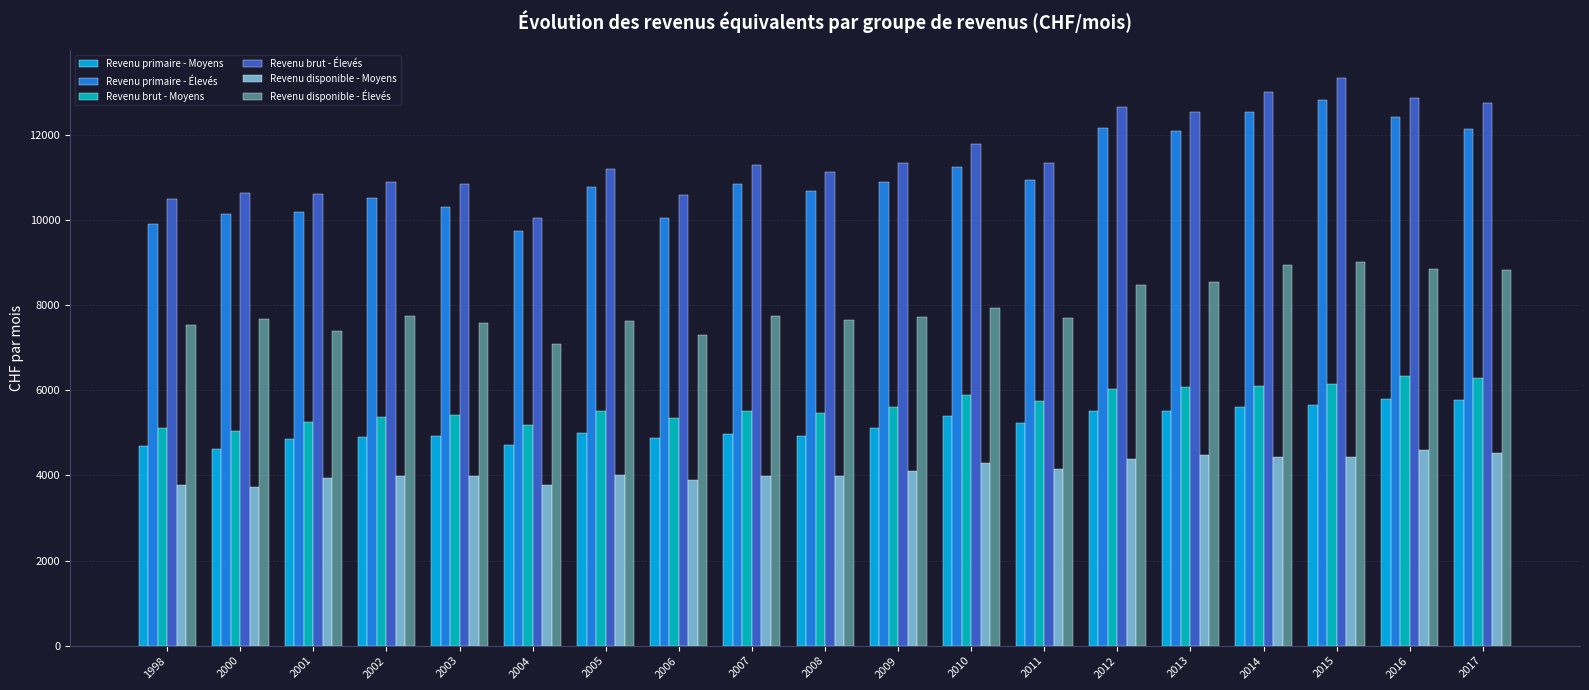

Is it true that Revenu brut - Élevés equals 15562.5 at 2008?

False